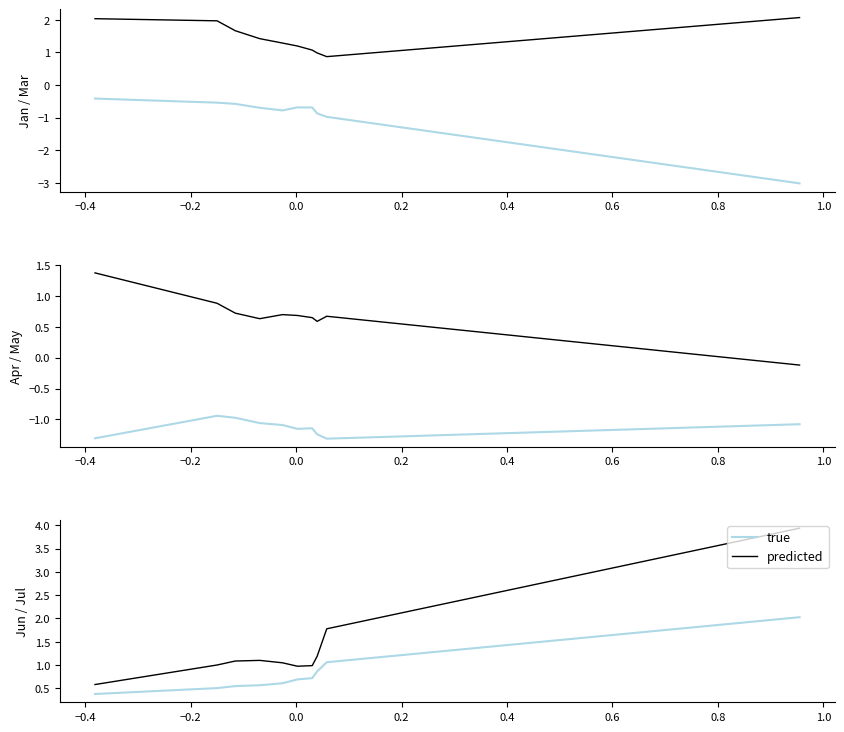

True or false: predicted has a value of 1.4 at 0.2.

False